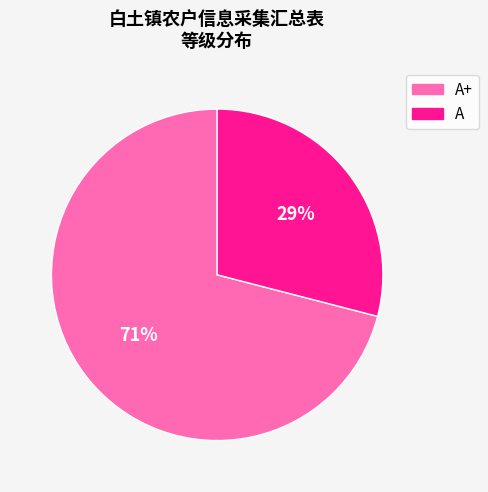

To the nearest percent, what is the difference between the largest and smallest slice percentages?

42%